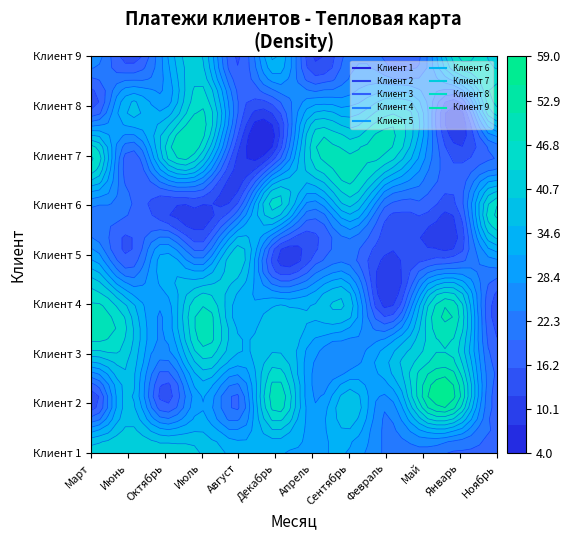

Reading left to right, transcribe all the data shown in this chart.

Клиент 1: 42	42	42	39	34	32	31	31	23	22	19	19
Клиент 2: 13	37	15	31	19	50	28	39	25	50	50	18
Клиент 3: 41	41	25	45	35	40	29	24	34	44	43	18
Клиент 4: 48	38	29	47	33	35	35	38	10	38	46	14
Клиент 5: 30	15	33	22	42	13	15	21	12	14	16	30
Клиент 6: 24	21	12	12	17	45	25	40	20	18	17	47
Клиент 7: 48	18	42	43	11	14	45	48	47	29	14	20
Клиент 8: 14	36	30	47	20	16	32	31	39	31	13	48
Клиент 9: 26	14	29	40	15	36	12	22	19	21	48	42